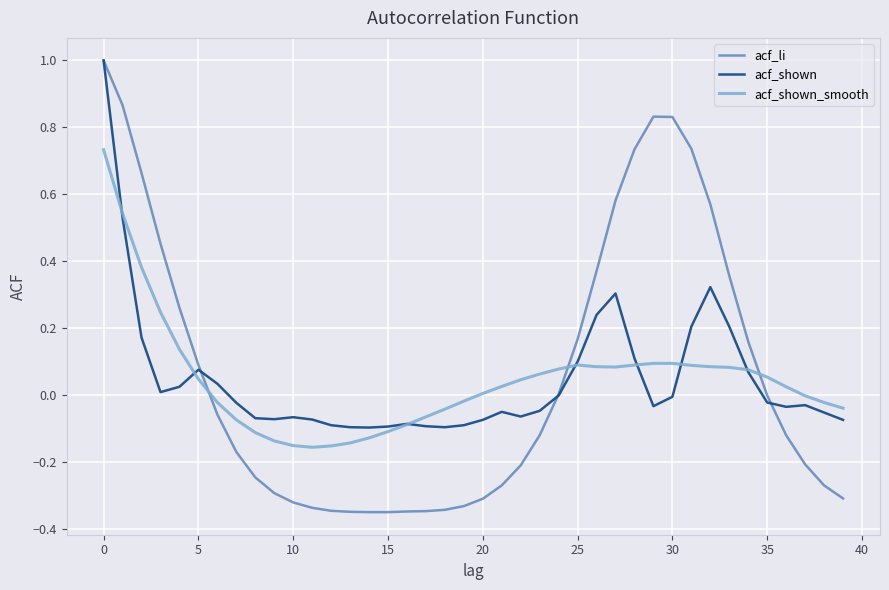

Which series has the widest spread of values?

acf_li